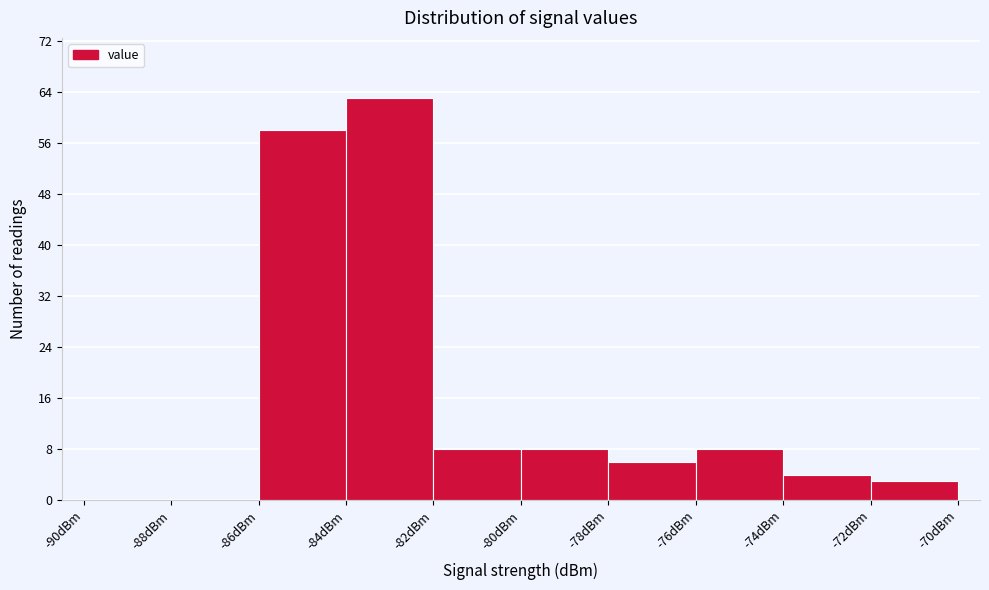

What is the height of the bar covering -78 to -76 on the x-axis? The values are not printed on the chart, so give them approximately, as read against the axis.

6